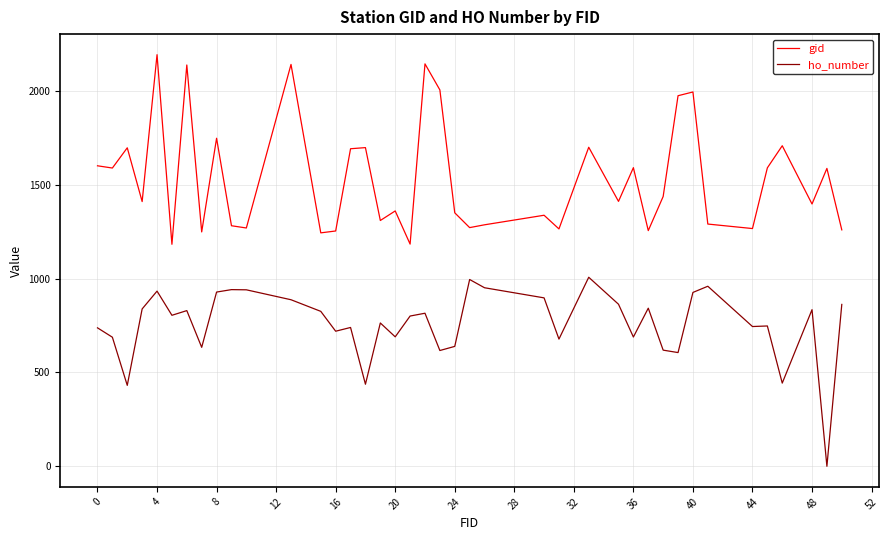

What is the greatest value displayed?

2195